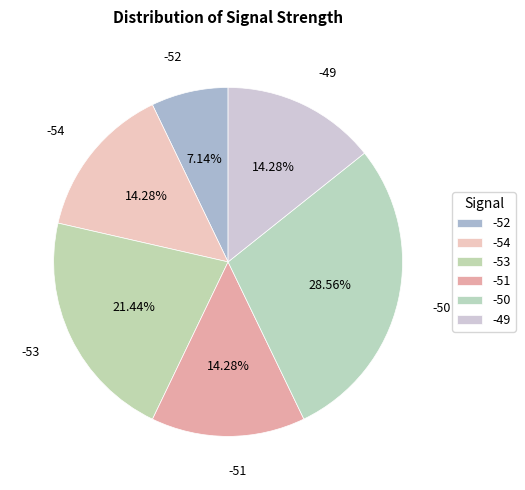

Approximately how many times larger is the value at -49 compared to -52?

2.0